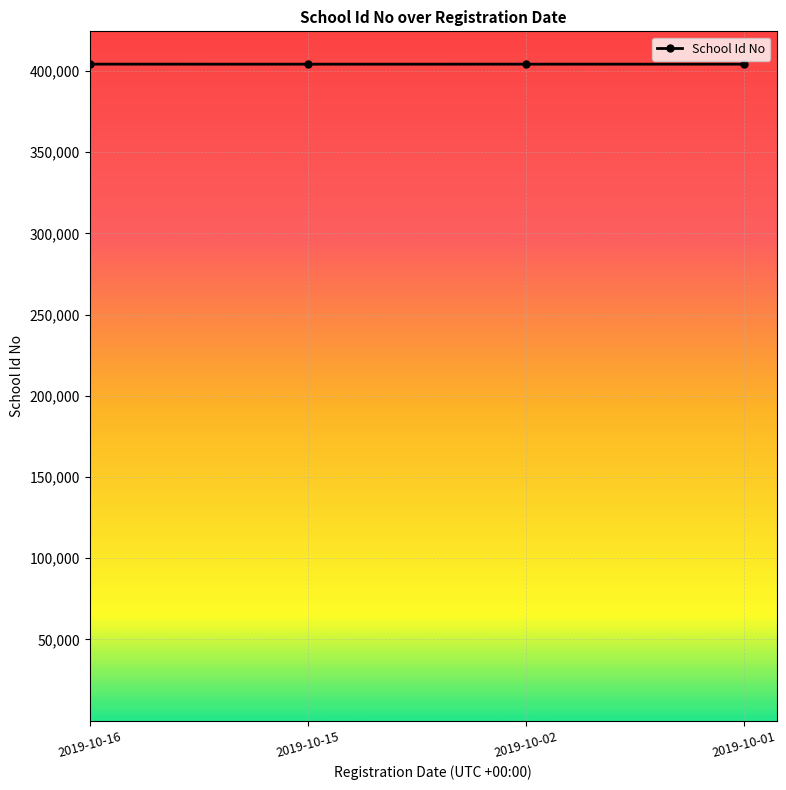

Is it true that the value at 2019-10-01 is 632021?

False